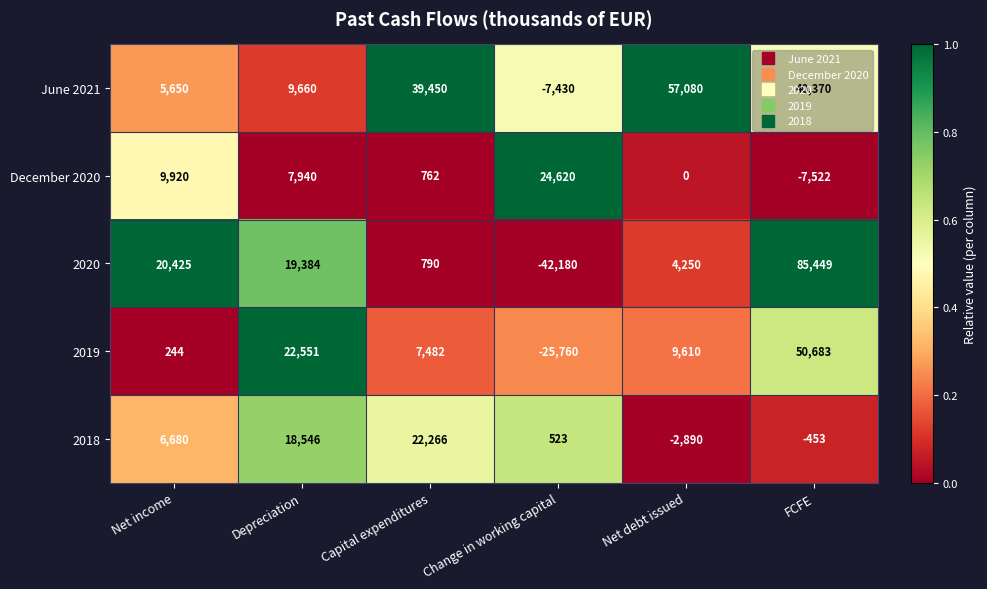

Rank the series at Net debt issued from highest to lowest value.

June 2021, 2019, 2020, December 2020, 2018